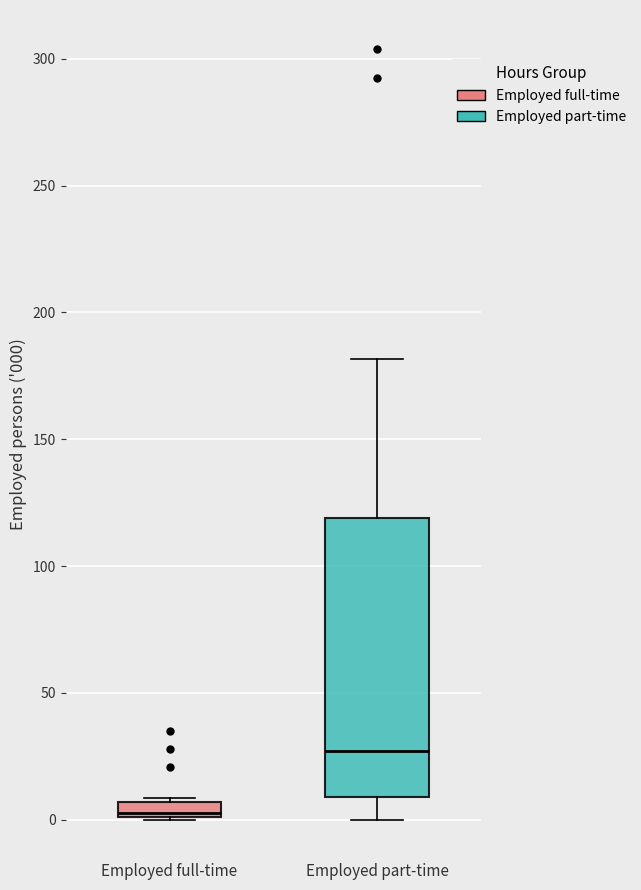

Where is the upper edge of the box for Employed full-time on the y-axis? The values are not printed on the chart, so give them approximately, as read against the axis.

5